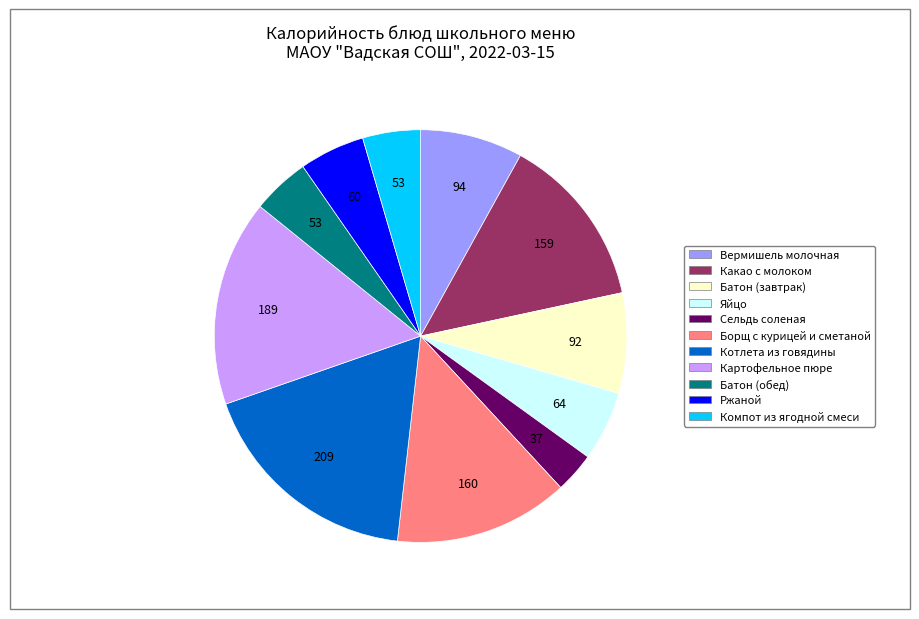

Do Батон (обед) and Батон (завтрак) together represent more than half of the pie?

No